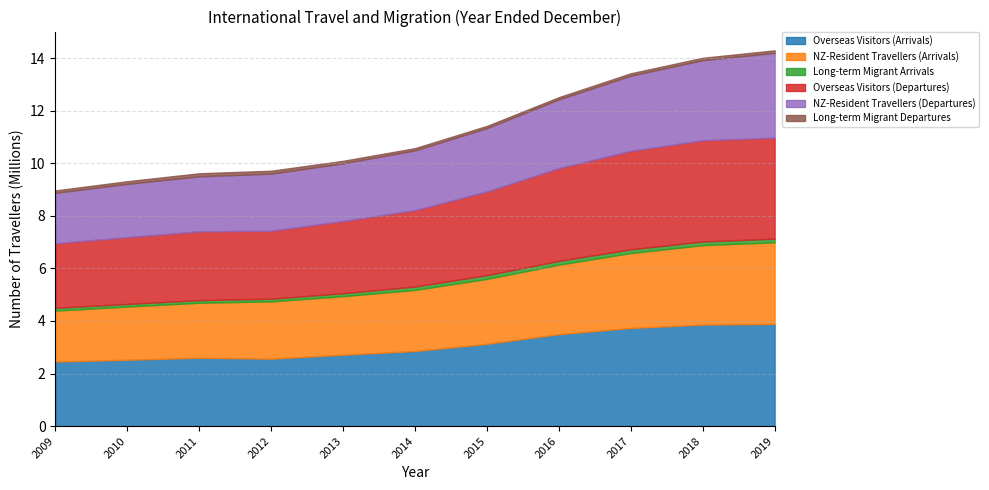

How many data points does each series have?

11